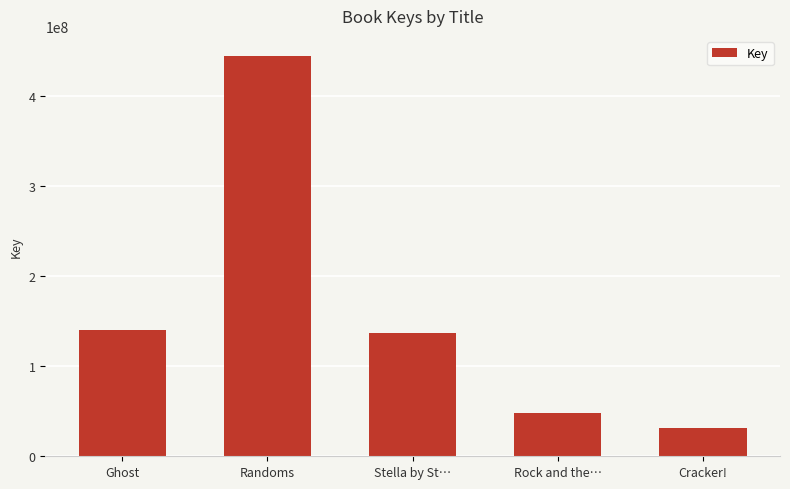

What is the maximum value shown in the chart?

444095332